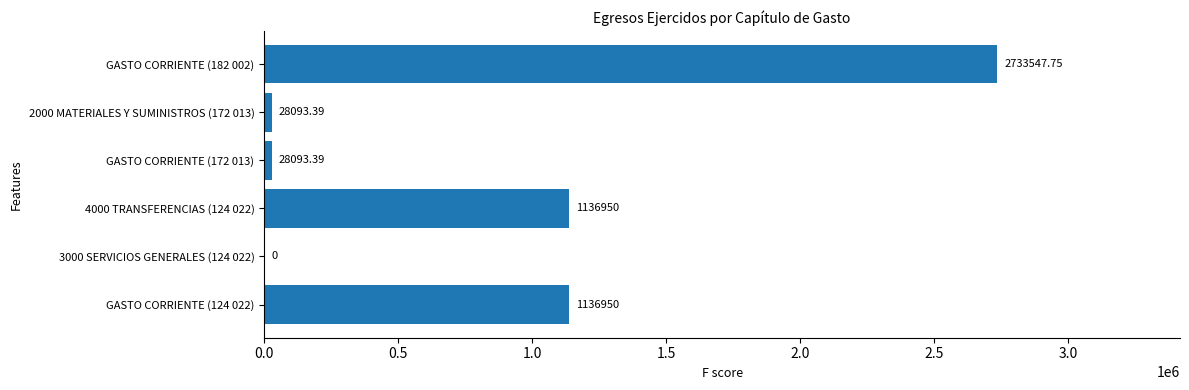

Which label corresponds to the largest value in the chart?

GASTO CORRIENTE (182 002)